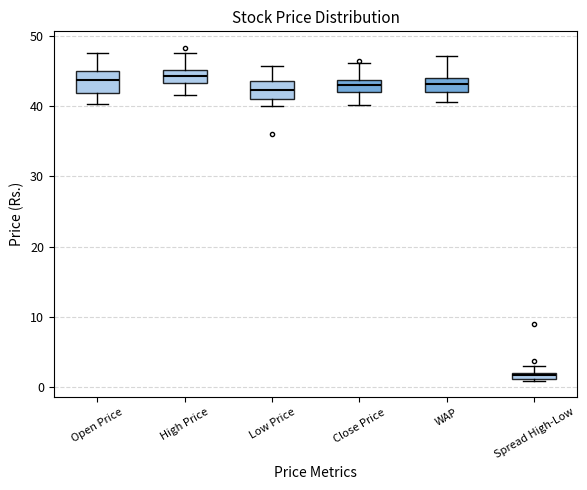

Where does the median line of the box for High Price sit on the y-axis? The values are not printed on the chart, so give them approximately, as read against the axis.

44